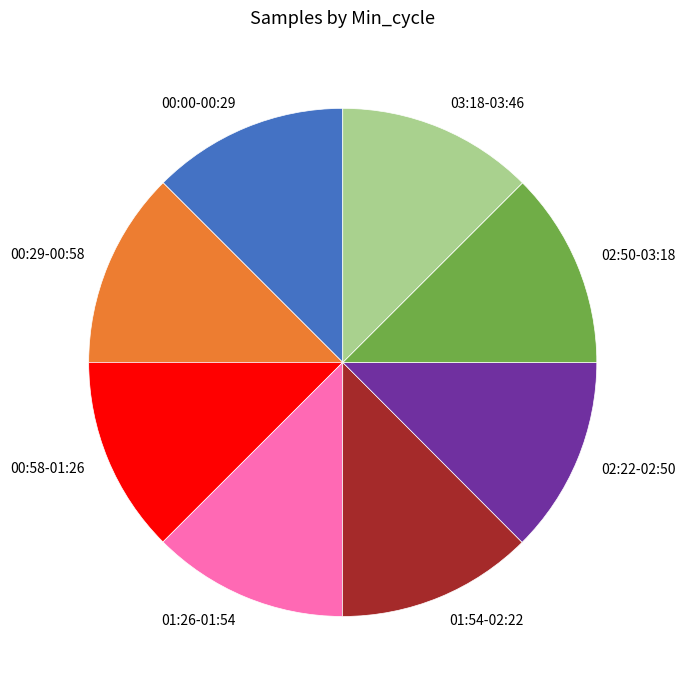

Approximately how many times larger is the value at 01:54-02:22 compared to 01:26-01:54?

1.0